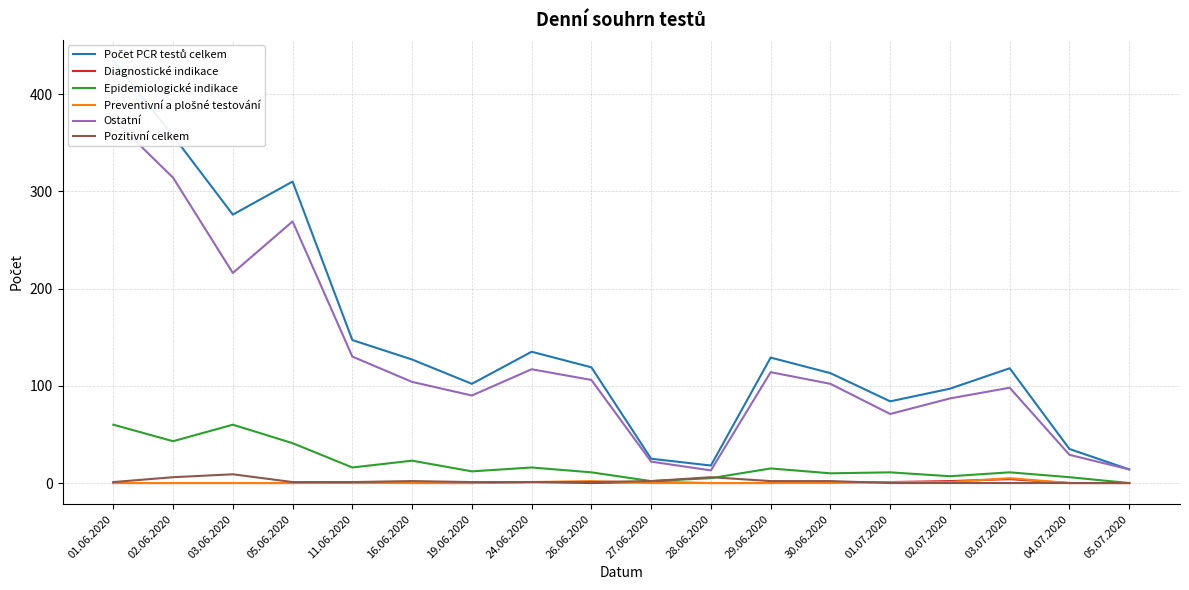

How many data points in Ostatní are less than 104?

9